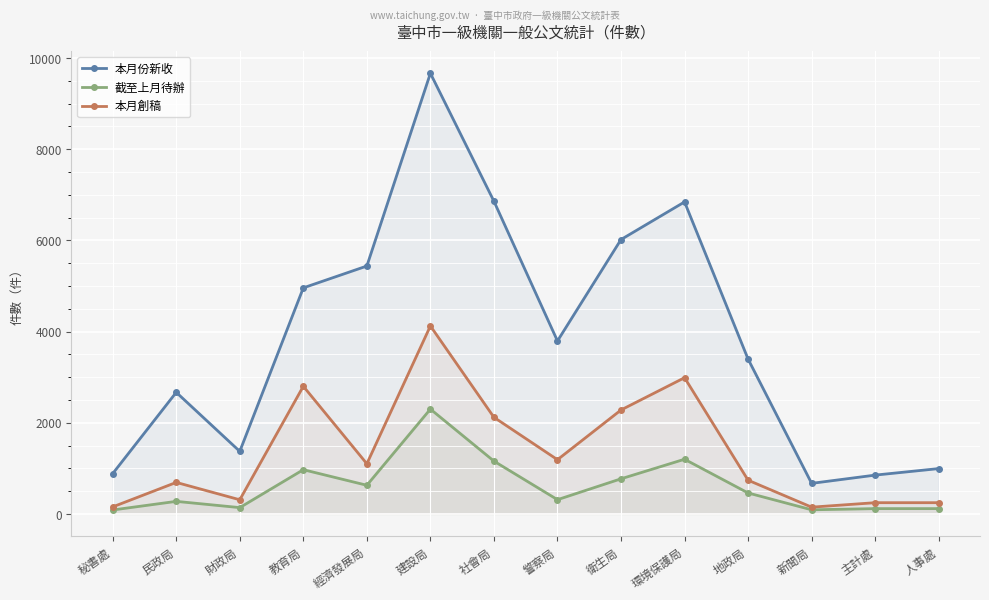

In 本月份新收, how many points are higher than both neighbors (excluding endpoints)?

3